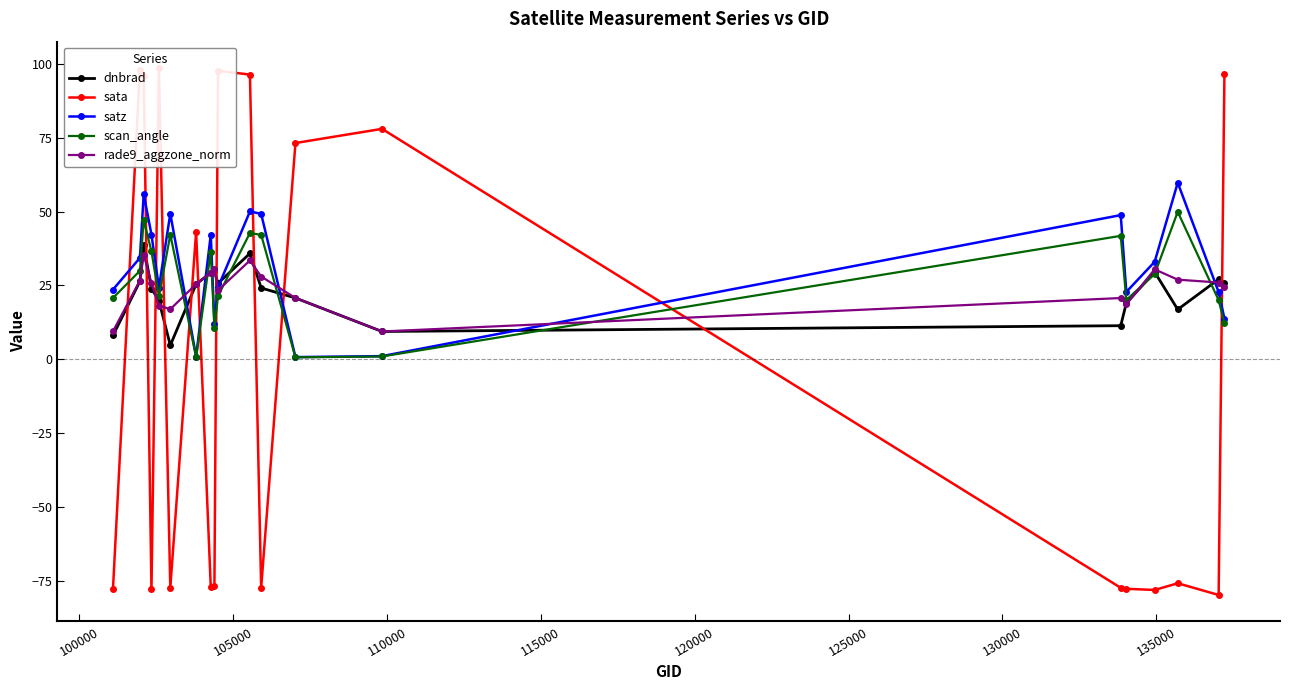

How many distinct data groups are displayed?

5